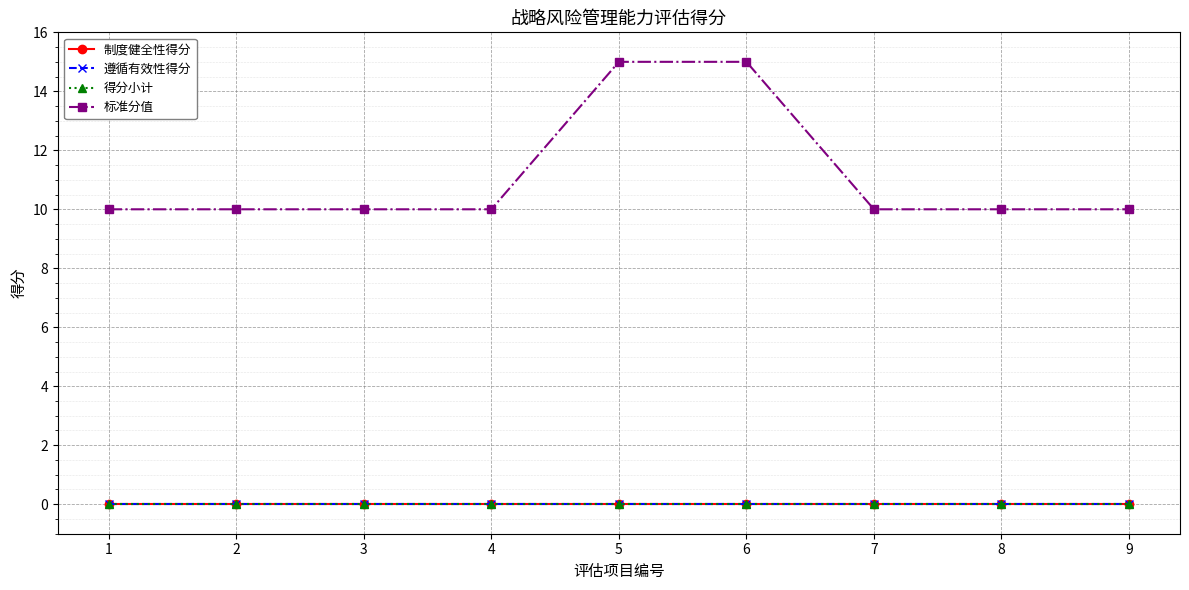

The 标准分值 series shows 14 at 1. True or false?

False